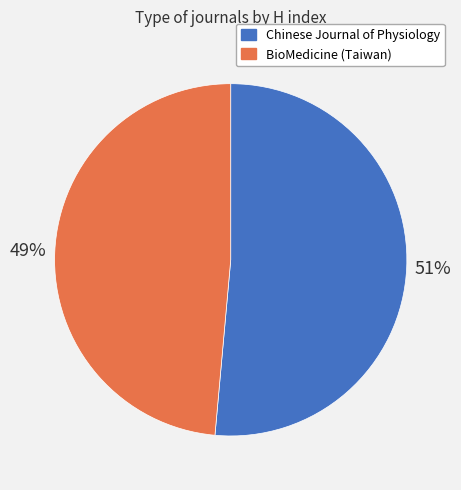

To the nearest percent, what portion does BioMedicine (Taiwan) represent?

49%